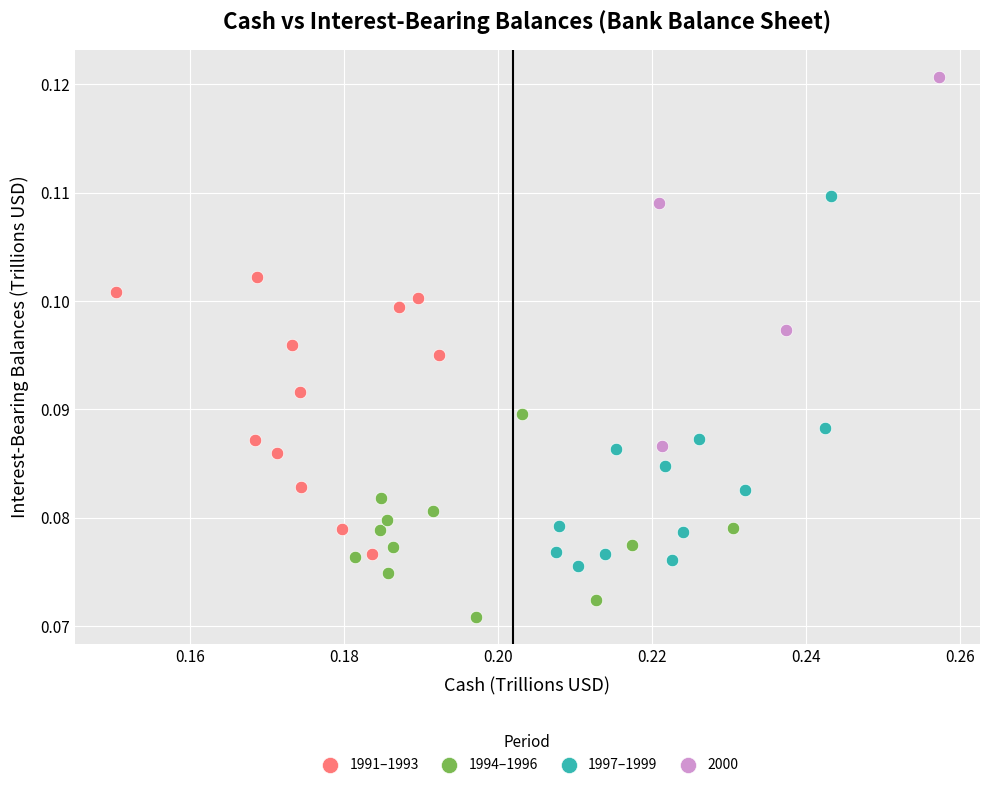

Which series reaches the minimum Y coordinate?

1994–1996